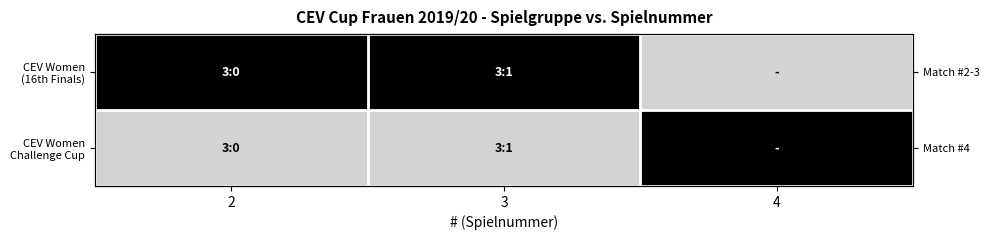

The CEV Women Challenge Cup series shows 0 at 3. True or false?

True